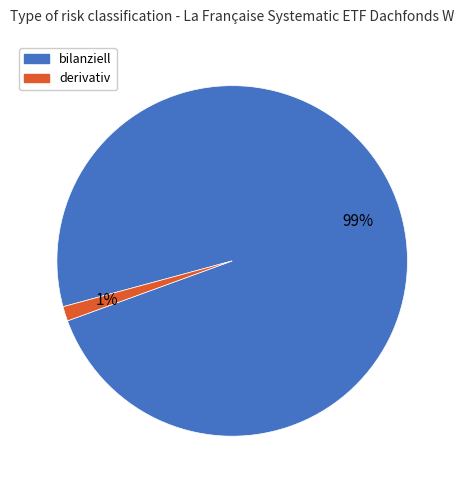

The derivativ slice represents 1% of the pie. True or false?

True